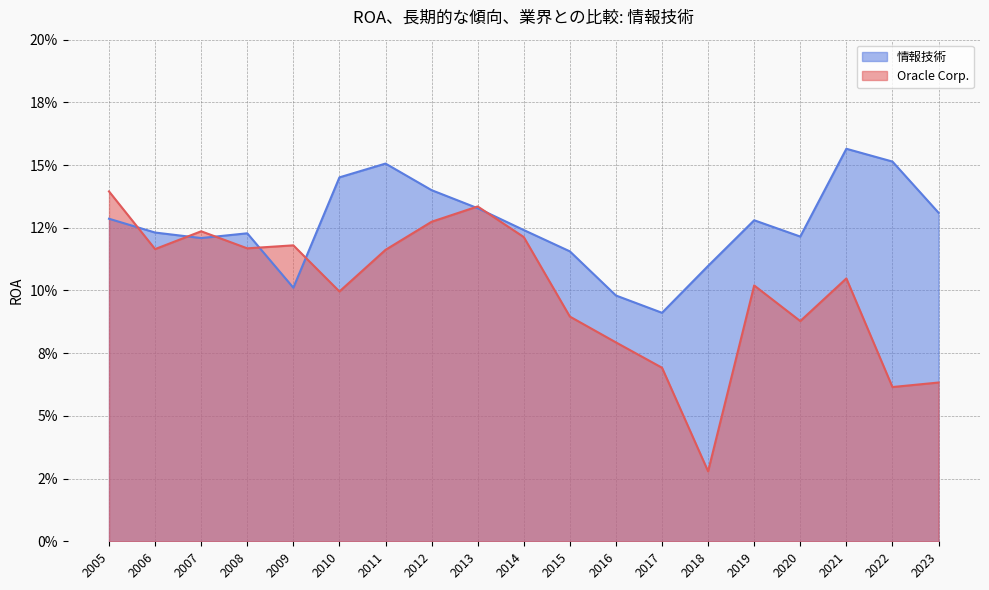

At which category does the chart reach its peak across all series?

2021